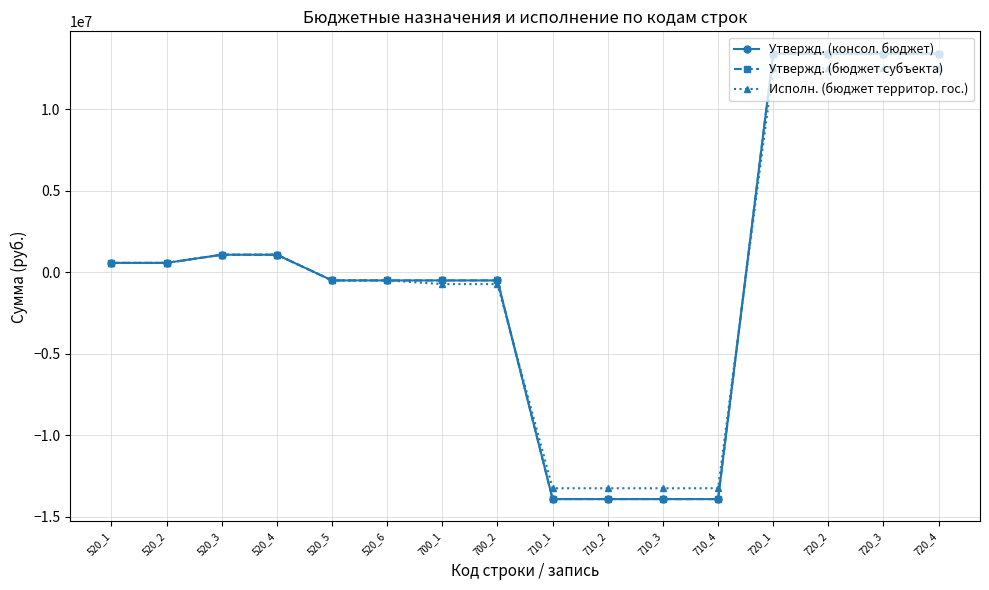

What is the sum of the Исполн. (бюджет территор. гос.) values at 520_5 and 710_3?

-13740040.5